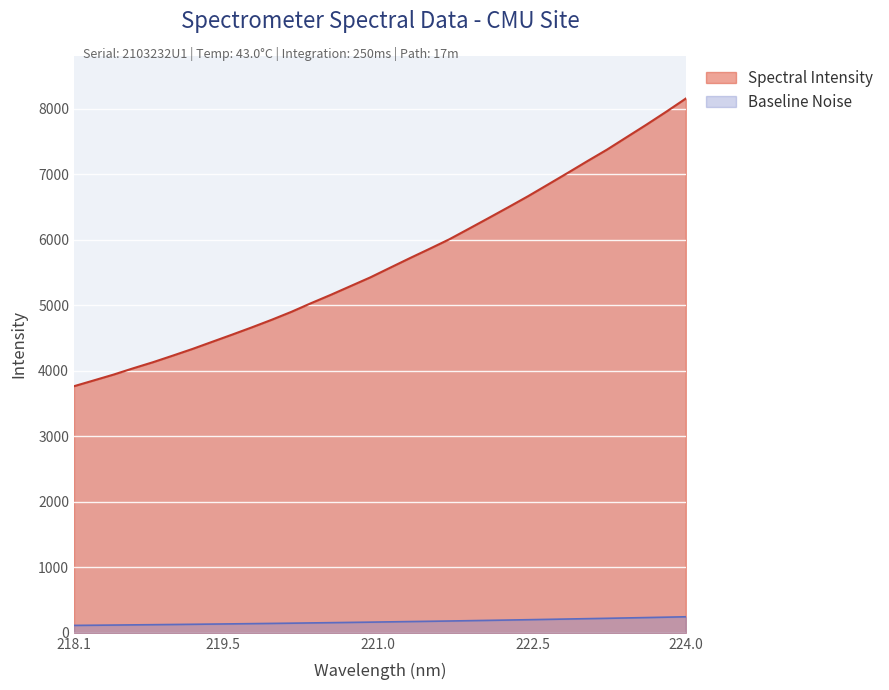

What is the difference between the maximum and minimum values in the Spectral Intensity series?

4392.3